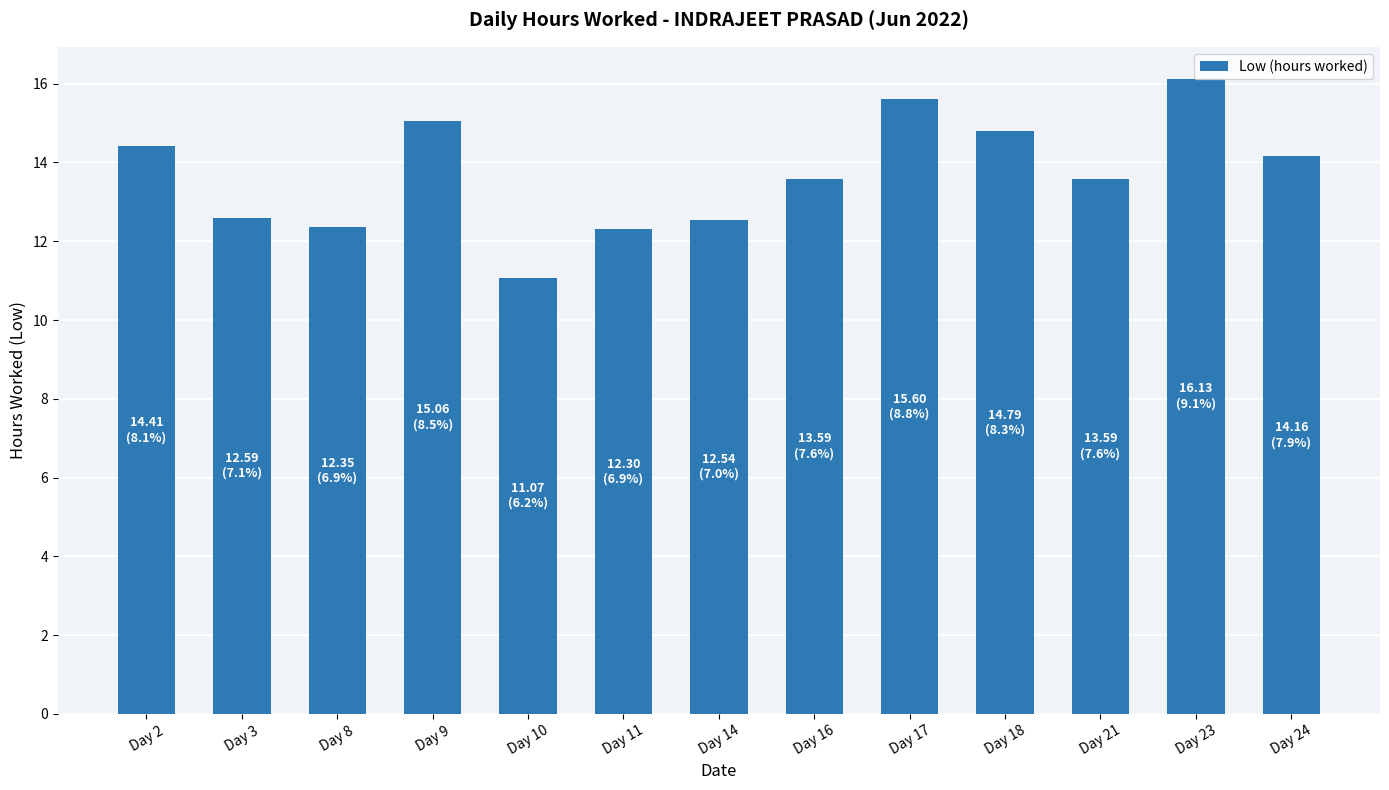

What is the smallest value displayed?

11.1